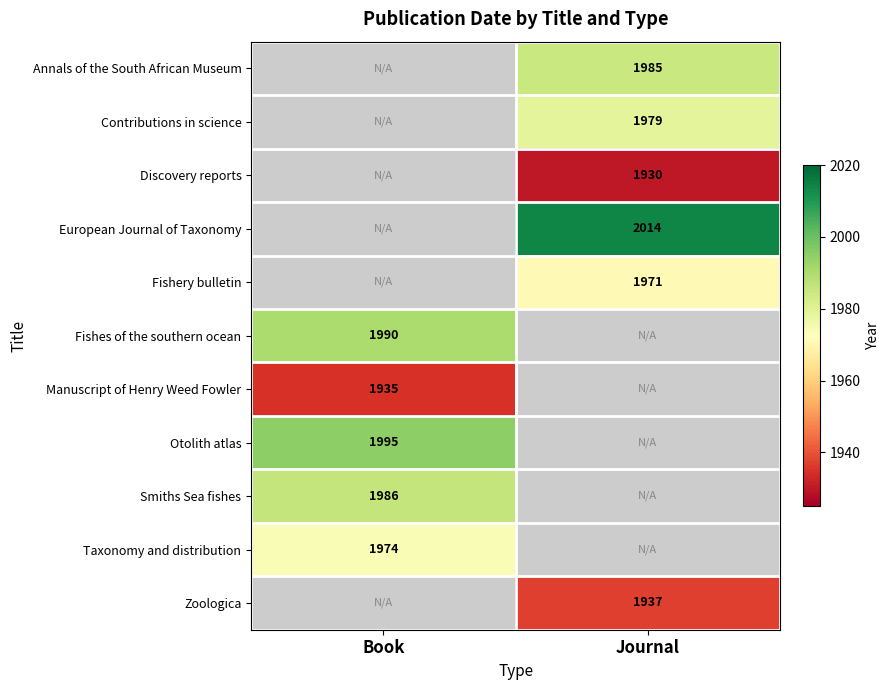

Is it true that Contributions in science equals 3221 at Journal?

False